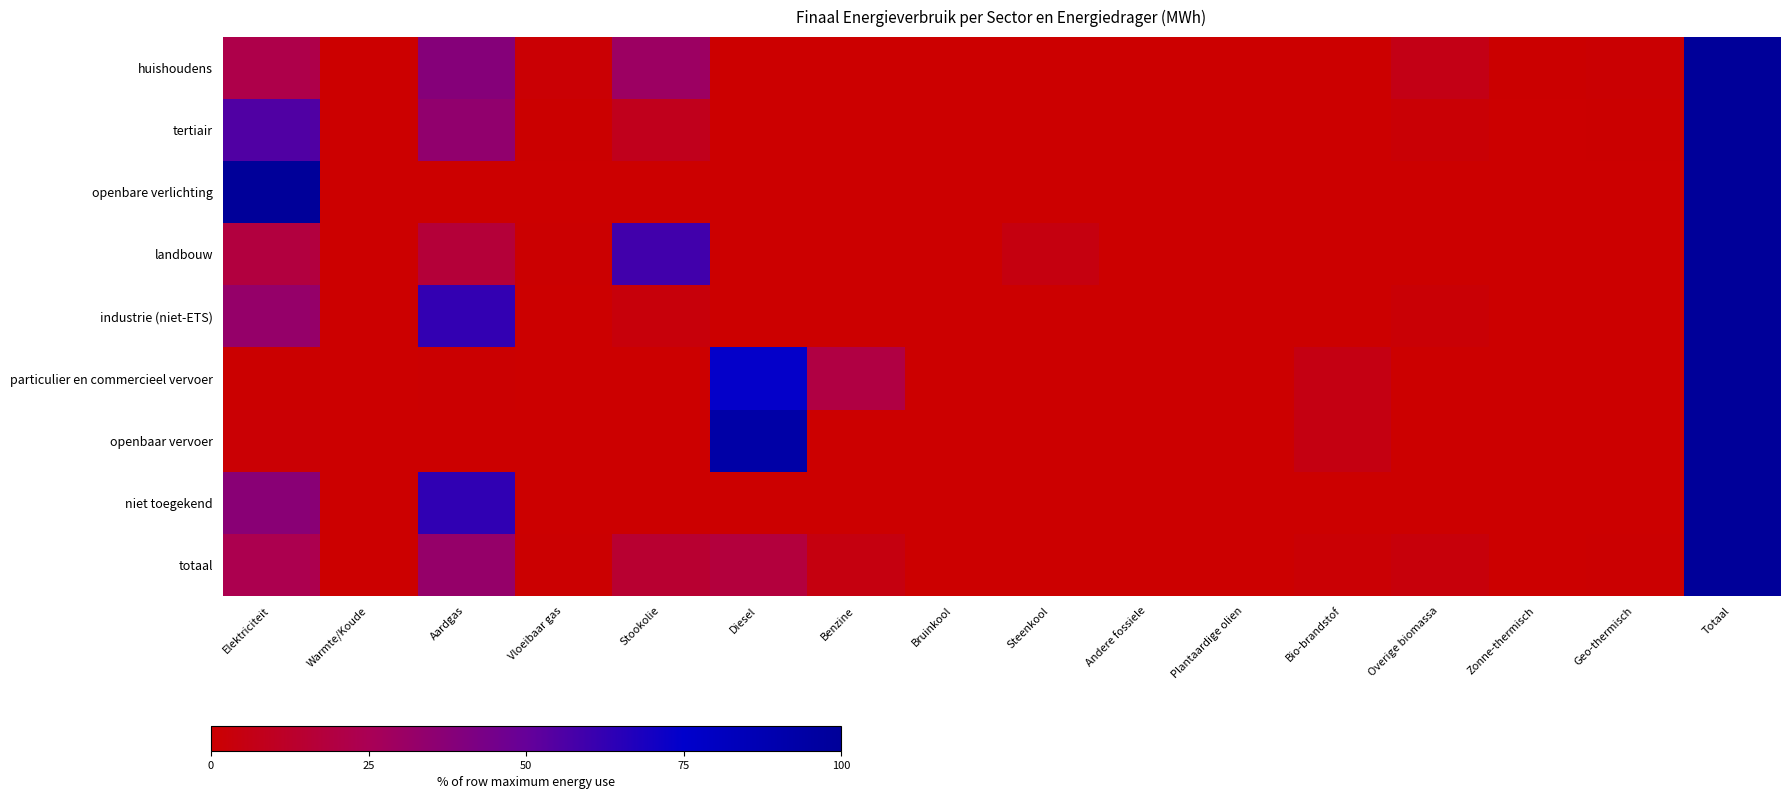

At how many categories does at least one series exceed 16?

6